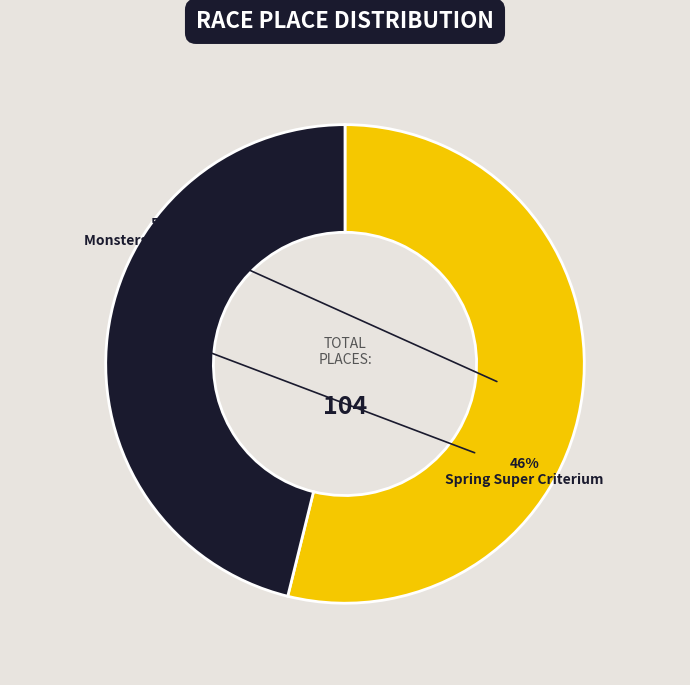

Between Spring Super Criterium and Monsters of the Midway, which is larger?

Monsters of the Midway